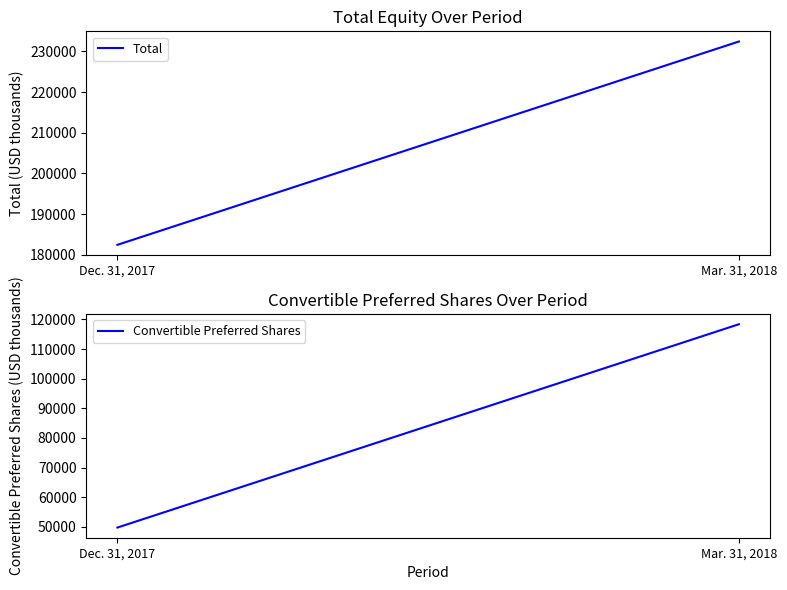

How many Total values are between 182473 and 232418?

2